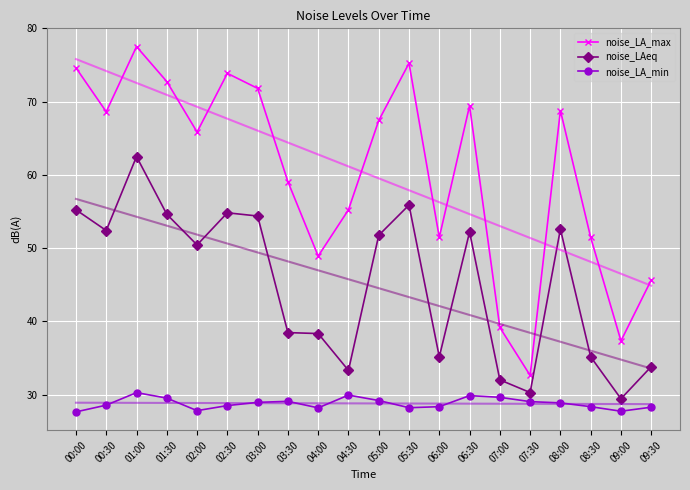

At which label does noise_LA_min reach its minimum?

00:00